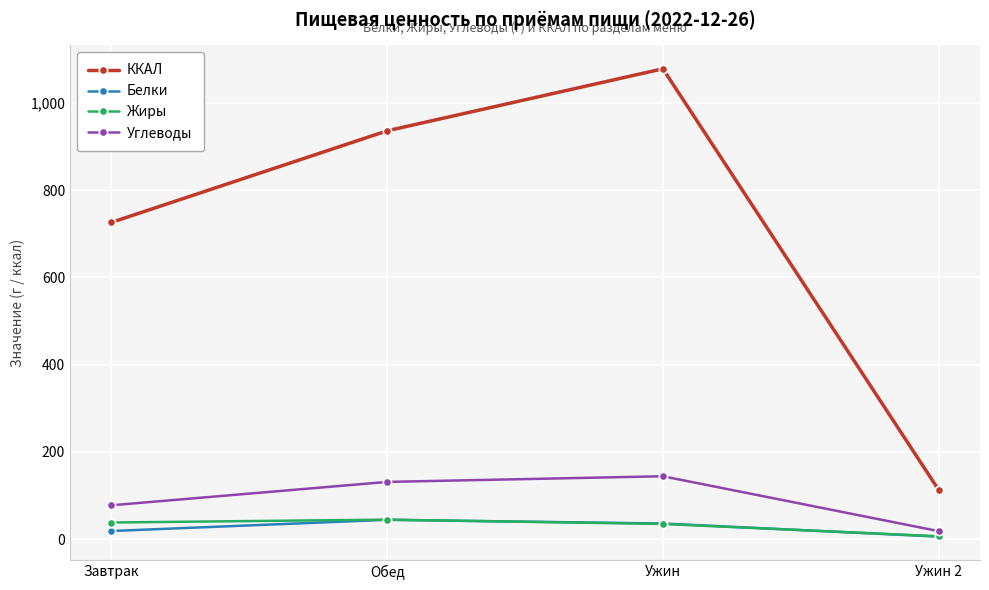

At which label does Белки first exceed 35?

Обед